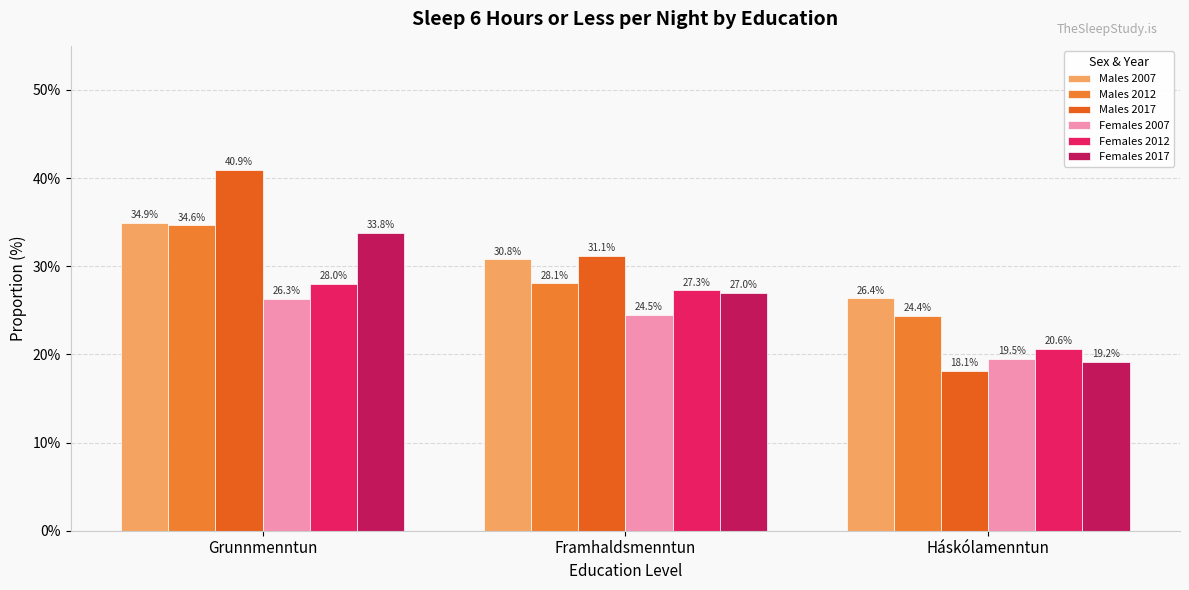

What is the greatest value displayed?

40.9